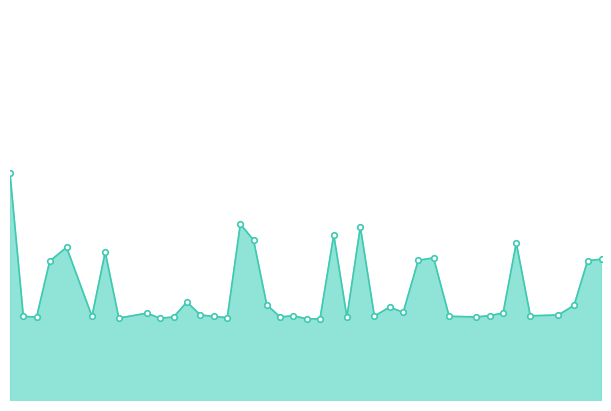

Reading left to right, transcribe all the data shown in this chart.

20904	20034	20029	20370	20454	20034	20425	20023	20053	20022	20030	20121	20042	20033	20026	20596	20498	20104	20030	20037	20019	20018	20530	20030	20579	20035	20090	20058	20375	20390	20034	20030	20038	20054	20481	20037	20042	20101	20373	20382